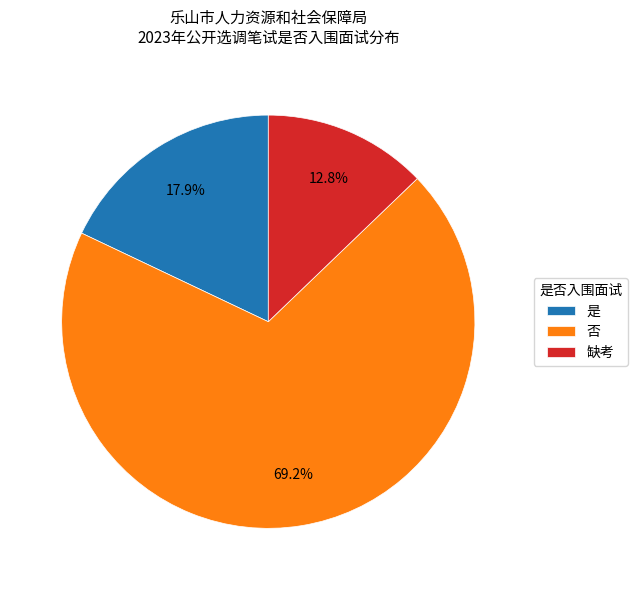

How many slices are in this pie chart?

3